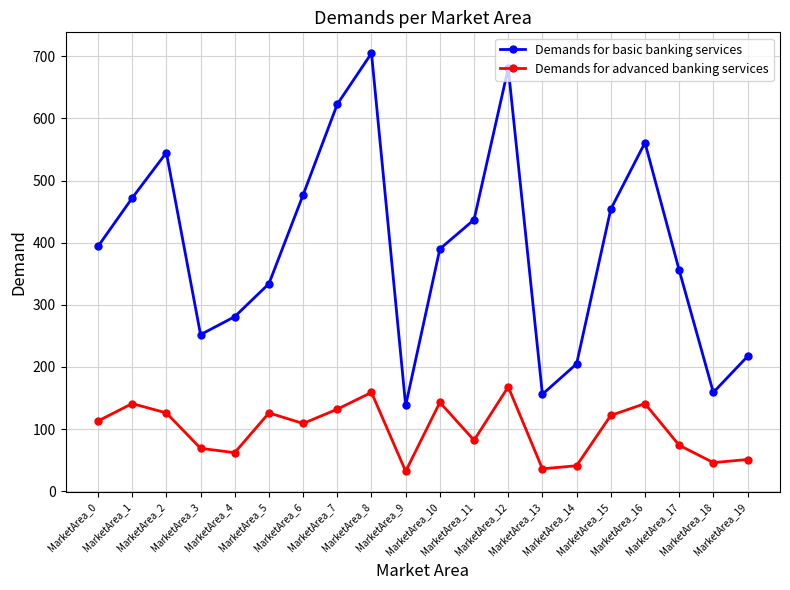

What is the value of the Demands for basic banking services point at the 18th from the left?

356